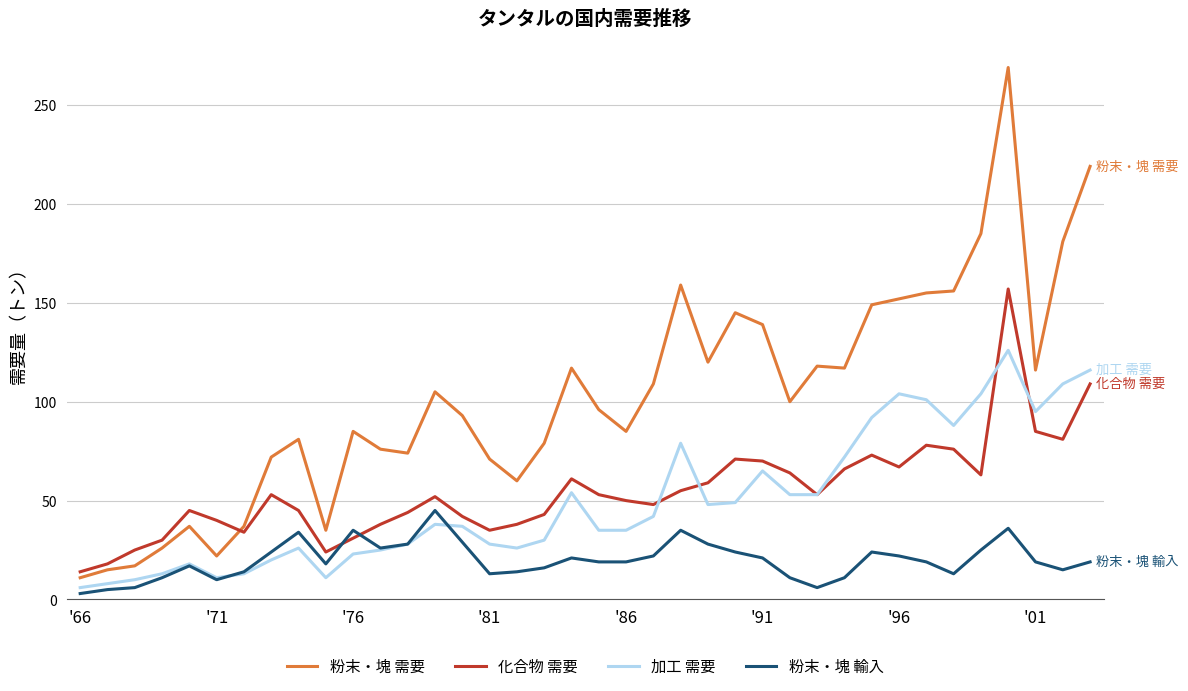

True or false: 粉末・塊 輸入 and 粉末・塊 需要 intersect in this chart.

False